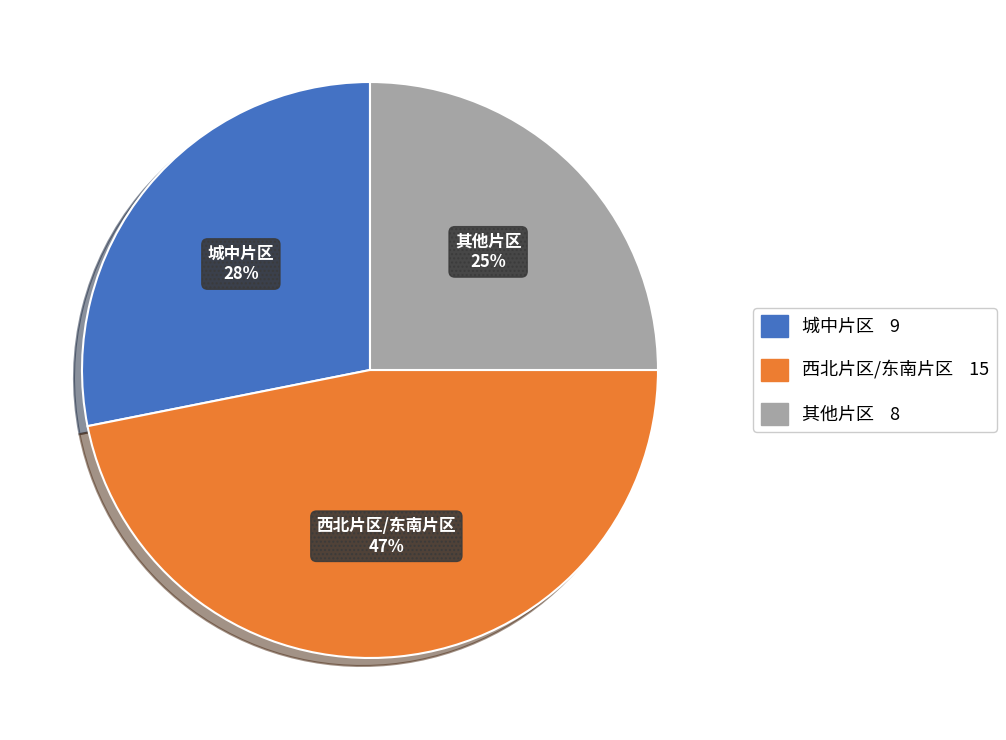

Which has a higher value, 城中片区 or 西北片区/东南片区?

西北片区/东南片区